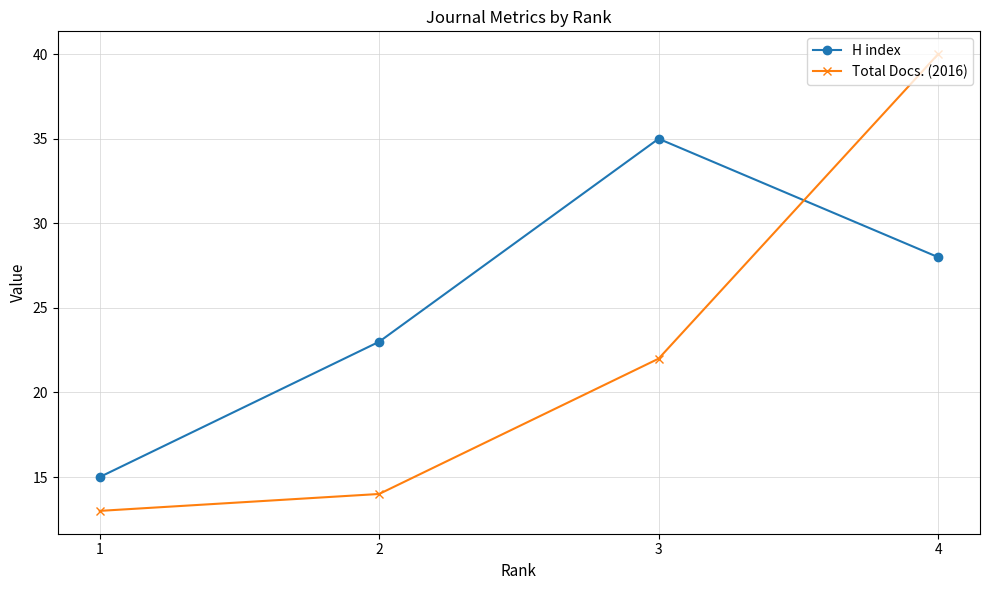

Reading left to right, what are all the values shown in this chart?

H index: 1=15	2=23	3=35	4=28
Total Docs. (2016): 1=13	2=14	3=22	4=40